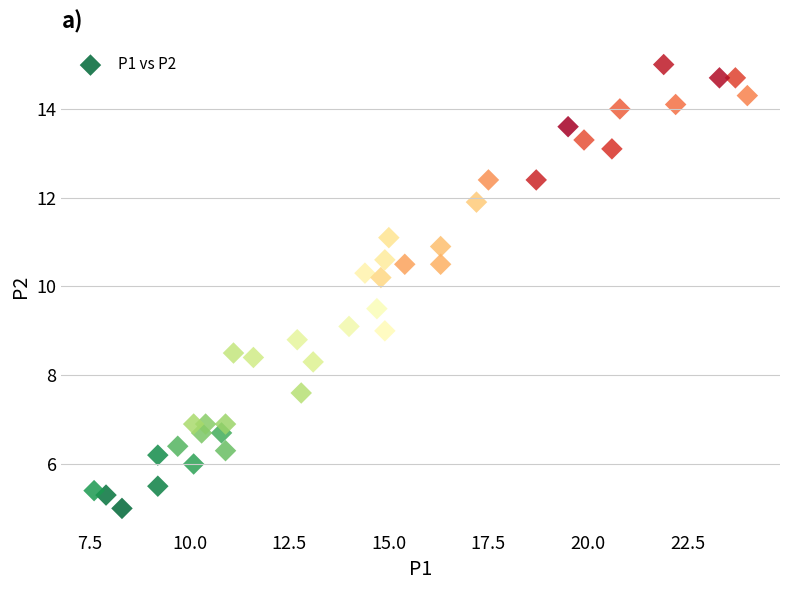

What is the range of X values (max minus min)?

16.4